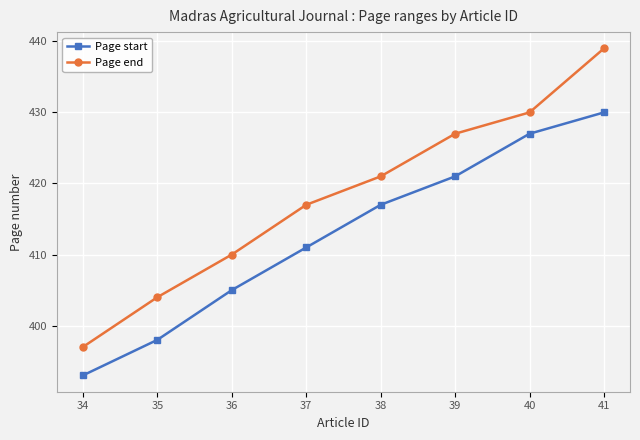

At which category is the sum across all series the highest?

41